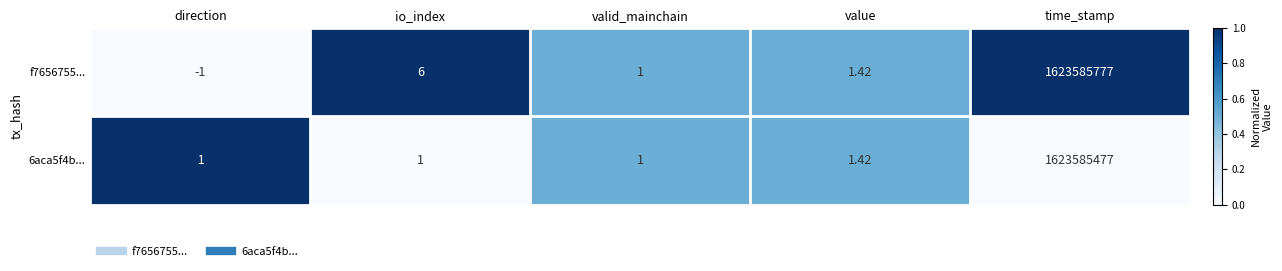

Is the value of 6aca5f4b... at value greater than the value of f7656755... at io_index?

No